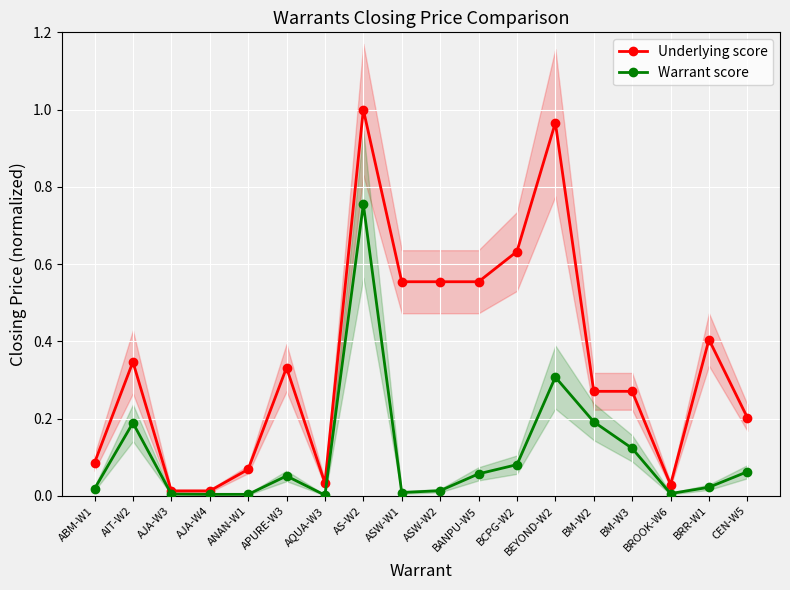

Which label corresponds to the smallest value in the chart?

AQUA-W3